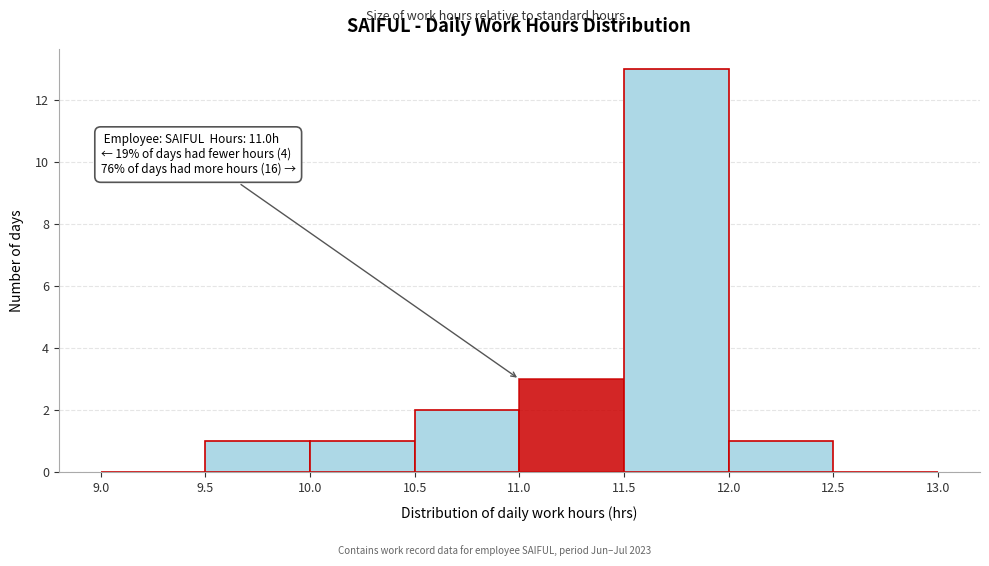

Which range on the x-axis has the tallest bar?

11.5 to 12.0